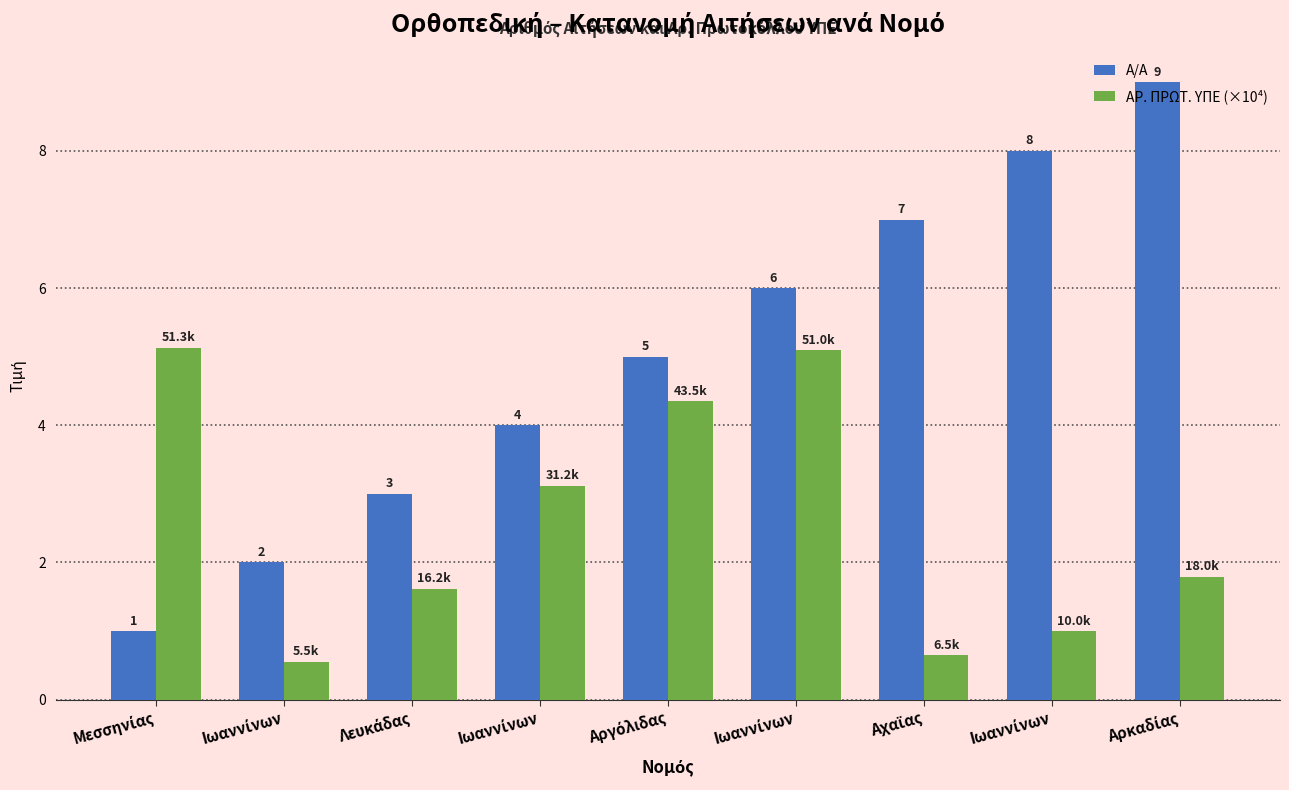

What is the maximum value for ΑΡ. ΠΡΩΤ. ΥΠΕ (×10⁴)?

5.1